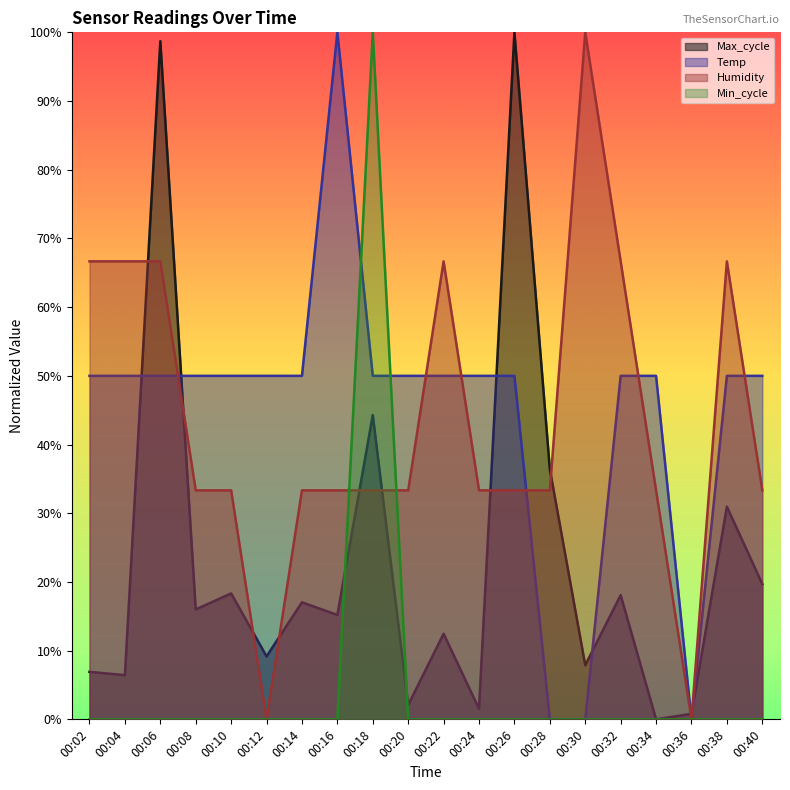

Does the chart display data point markers on the line(s)?

No